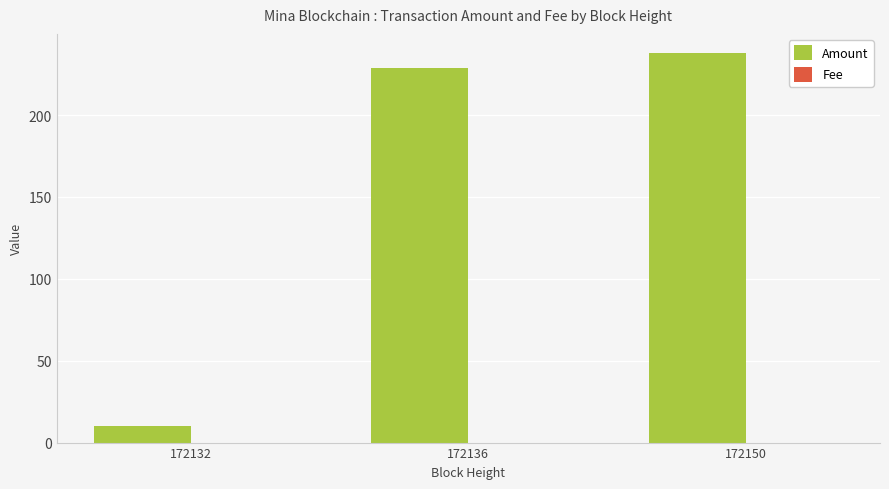

Is it true that Amount equals 237.7 at 172150?

True